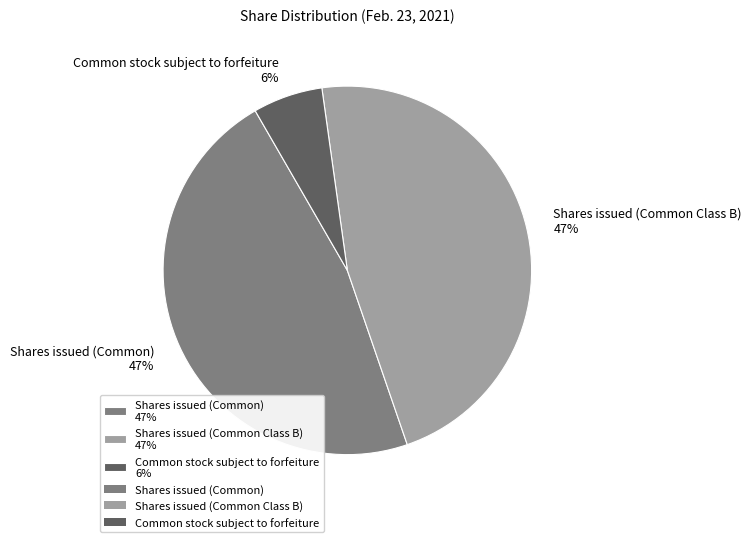

To the nearest percent, what is the difference between the Shares issued (Common) and Common stock subject to forfeiture slice percentages?

41%